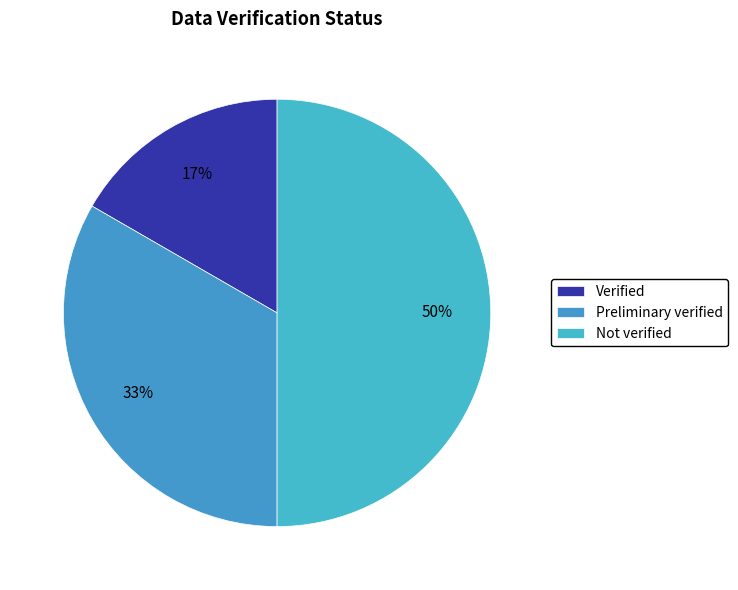

Does any single category account for the majority?

No